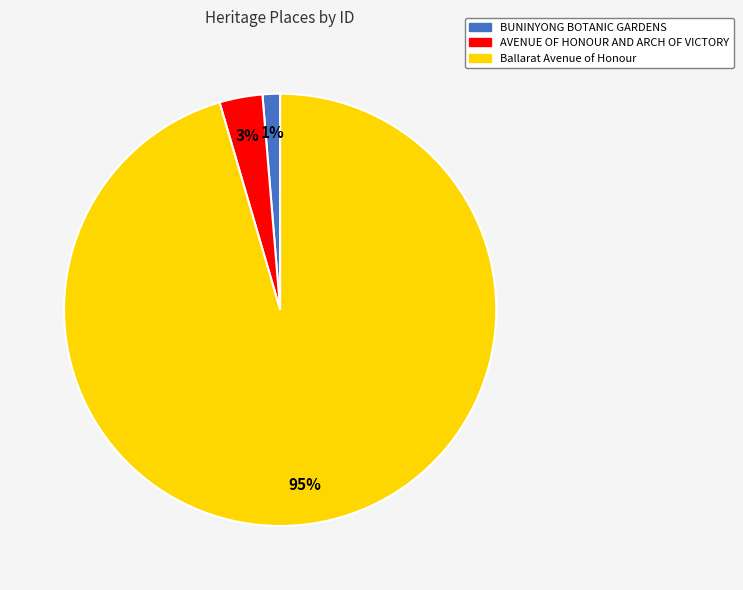

Rank the categories by value from lowest to highest.

BUNINYONG BOTANIC GARDENS, AVENUE OF HONOUR AND ARCH OF VICTORY, Ballarat Avenue of Honour